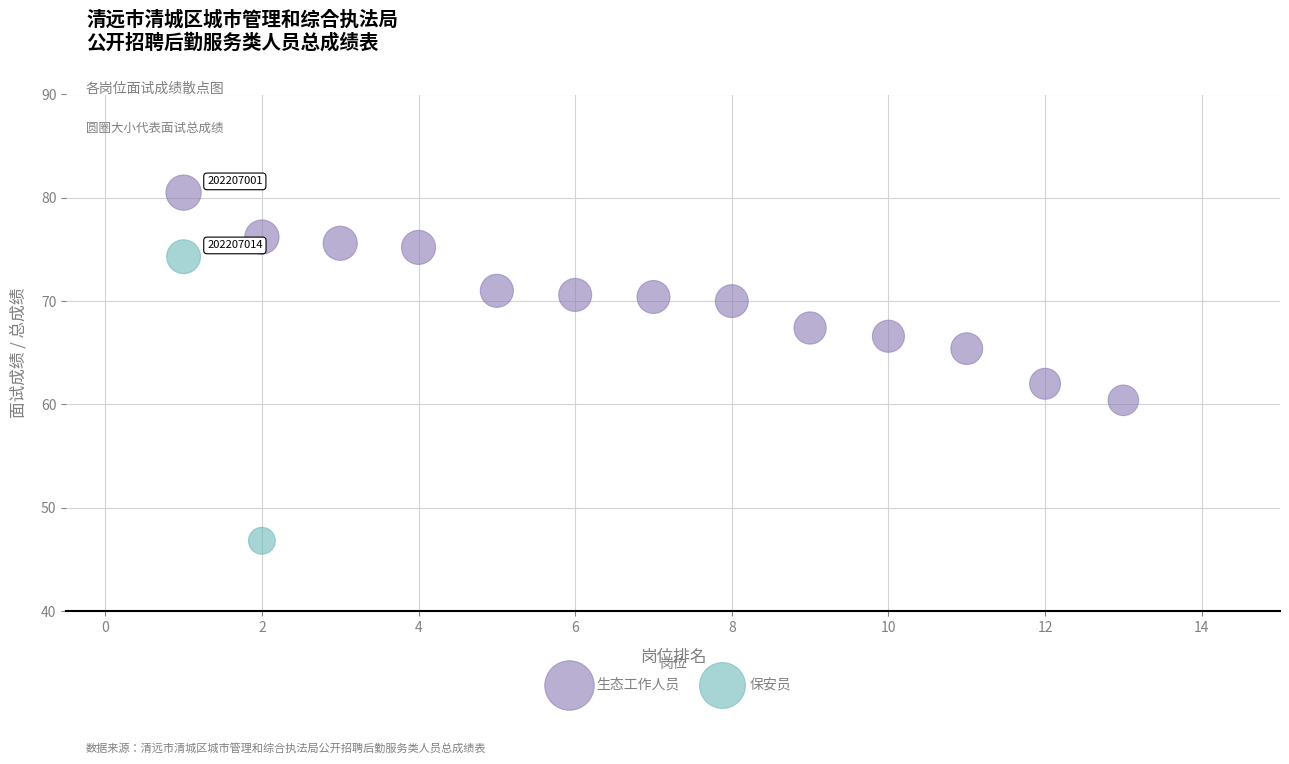

What are all the series names shown in the legend?

生态工作人员, 保安员